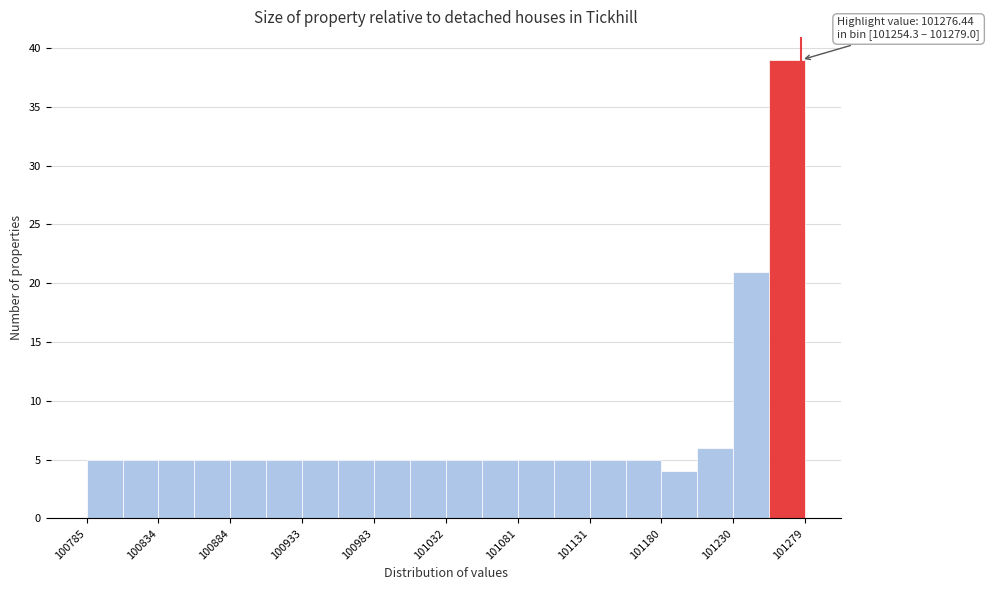

Over which range of the x-axis is the bar tallest?

101255 to 101280